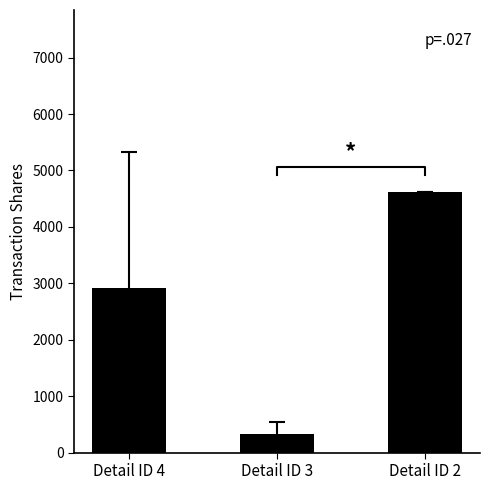

Reading left to right, transcribe all the data shown in this chart.

Detail ID 4=2908.7	Detail ID 3=325.5	Detail ID 2=4618.0